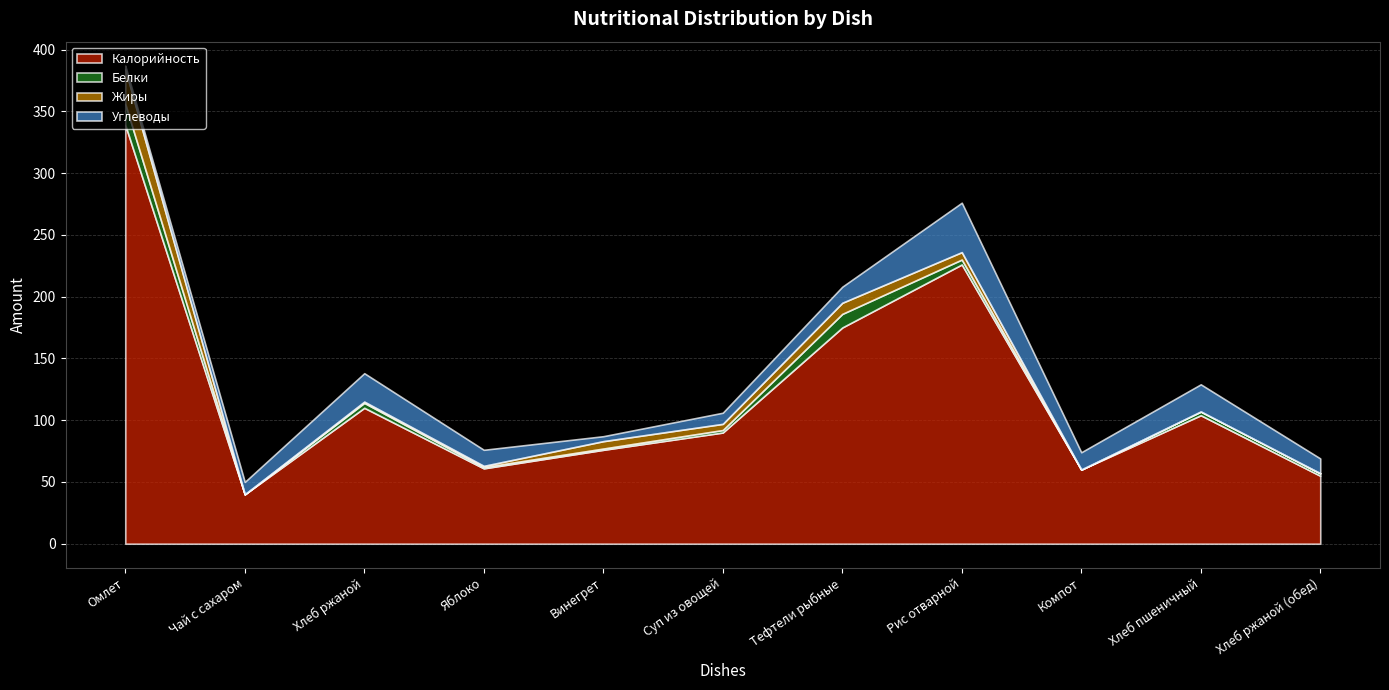

What is the sum of the Углеводы values at Тефтели рыбные and Винегрет?

17